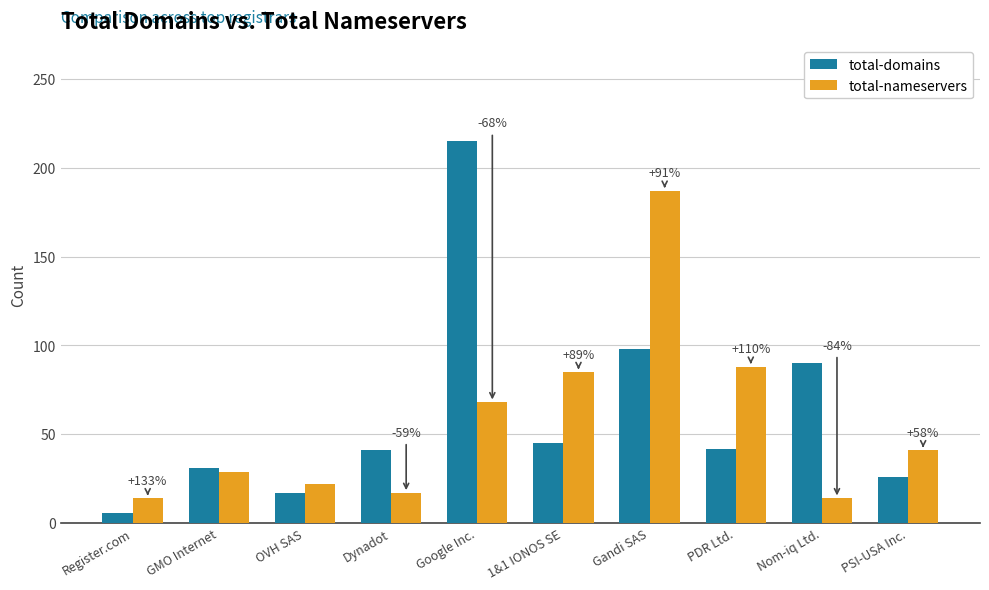

Is it true that total-domains equals 98 at Gandi SAS?

True